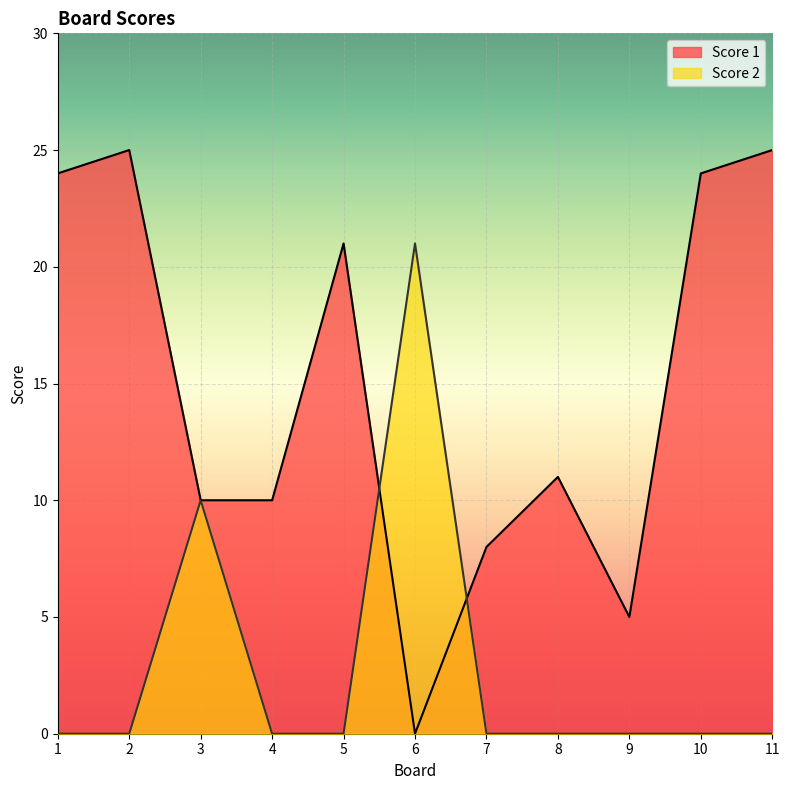

Where is the first local maximum for Score 2?

3